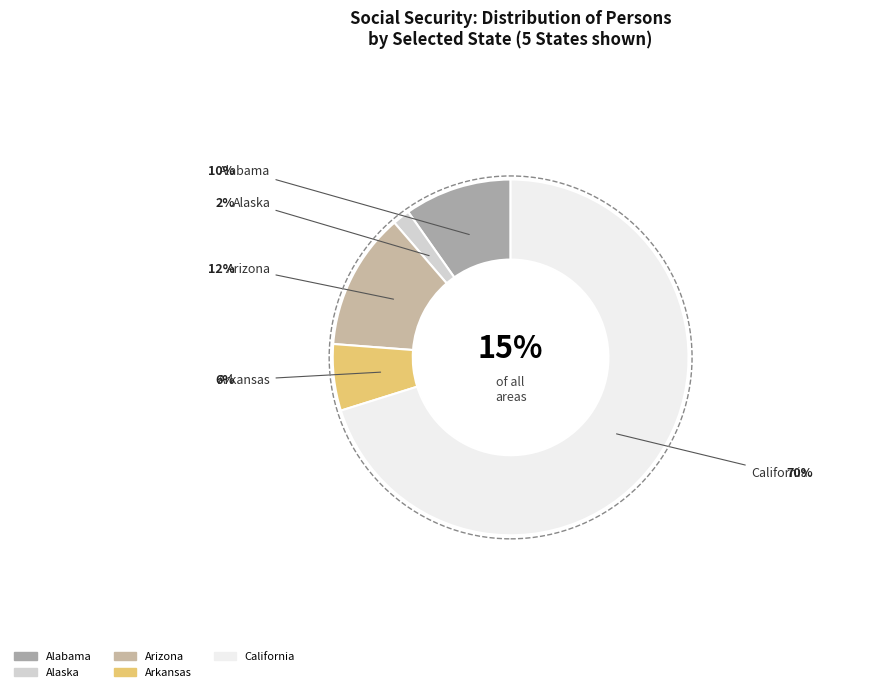

To the nearest percent, what percentage of the pie is Alaska?

2%